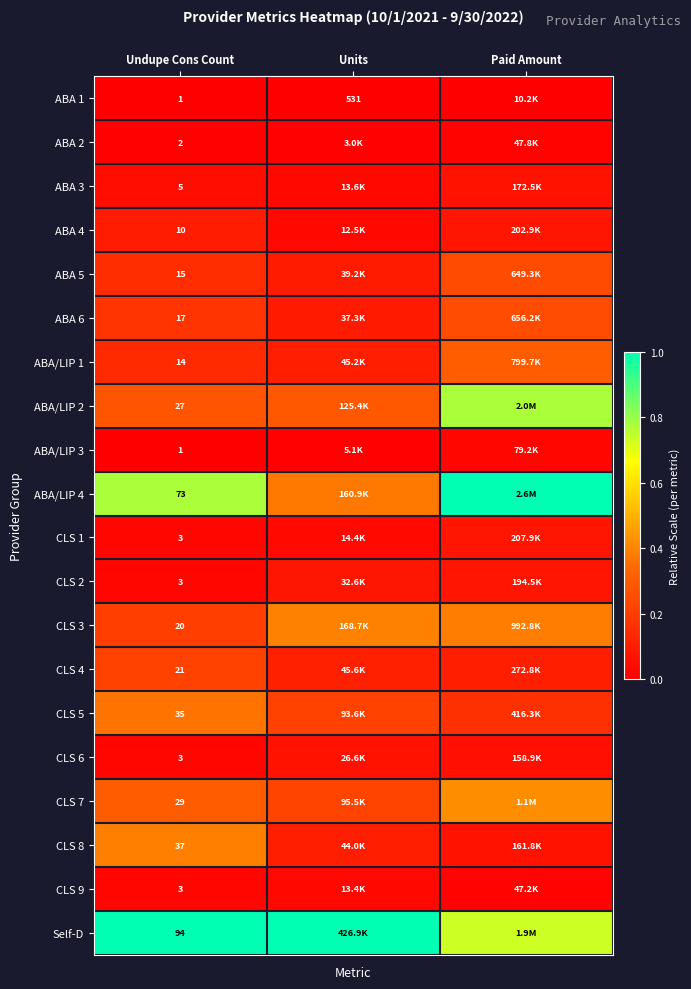

Which label corresponds to the smallest value in the chart?

Undupe Cons Count